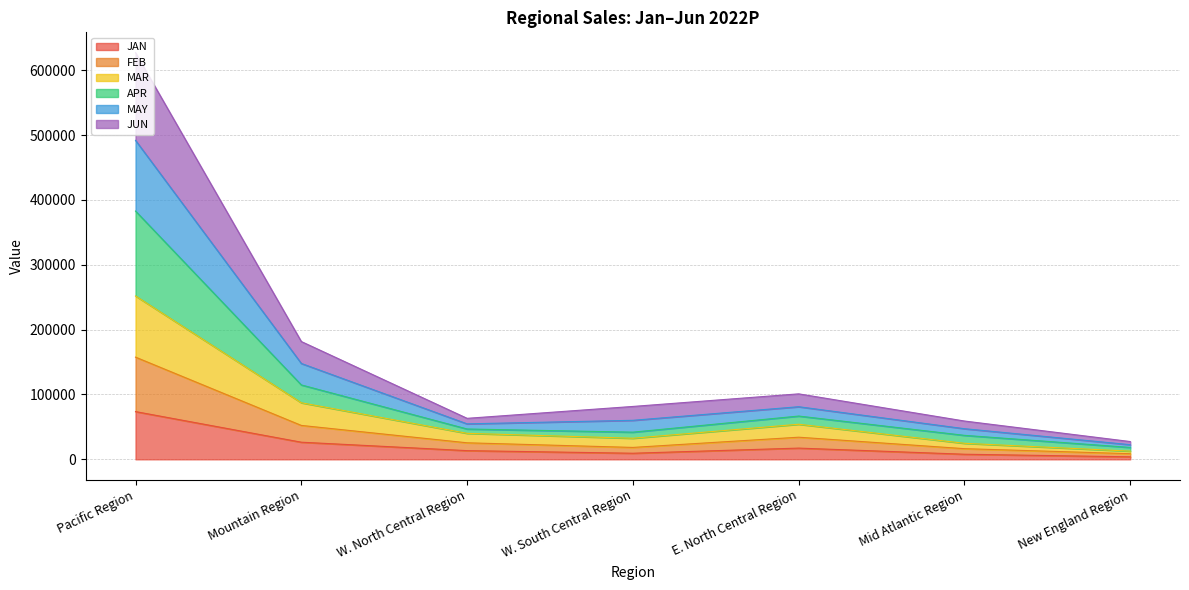

At how many categories does at least one series exceed 489520?

1